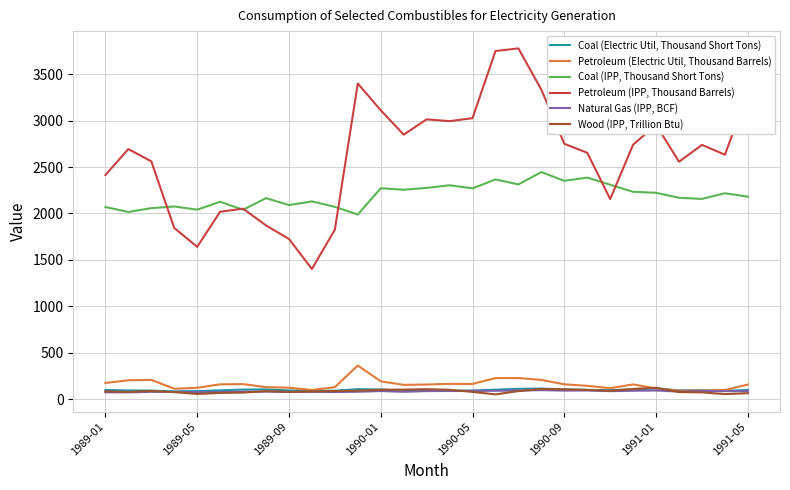

At how many categories does at least one series exceed 1881?

29